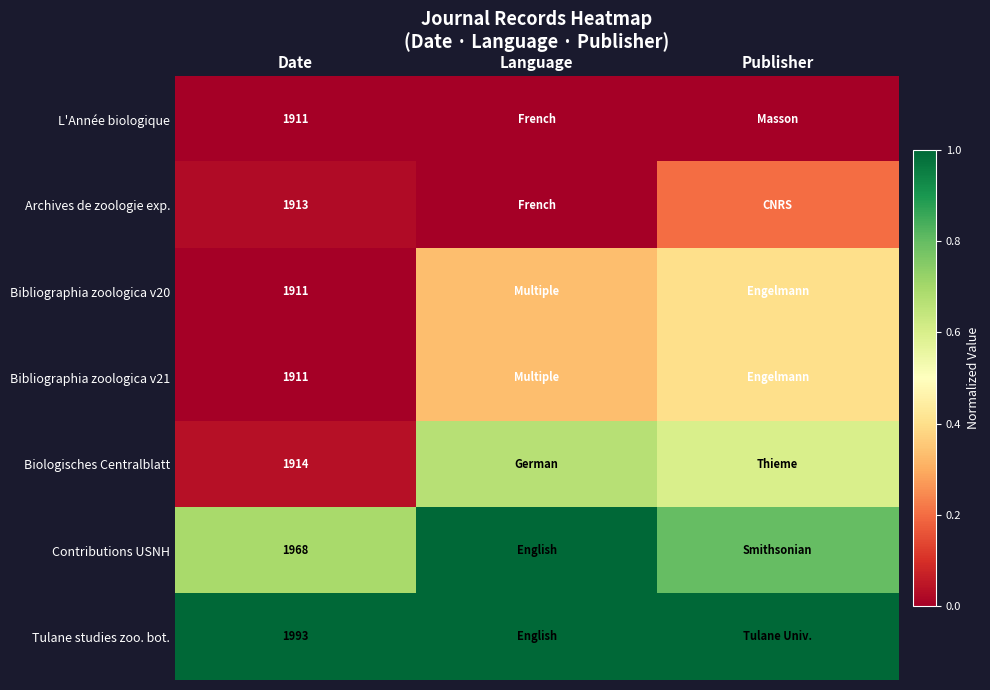

How many data points does each series have?

3